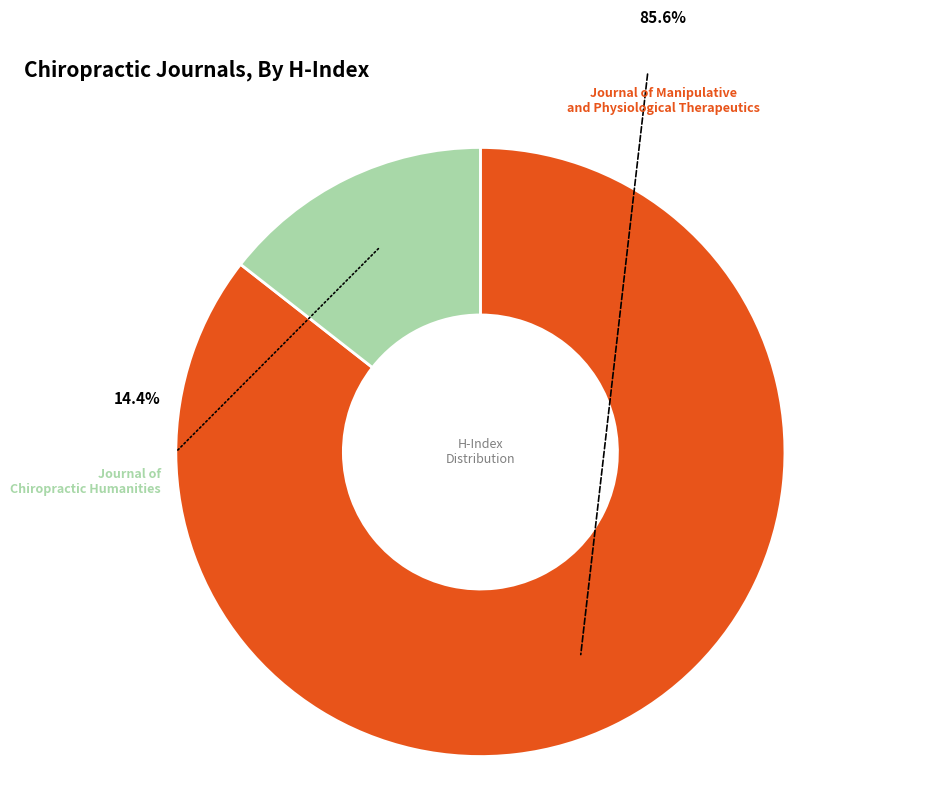

To the nearest percent, what is the average slice percentage?

50%